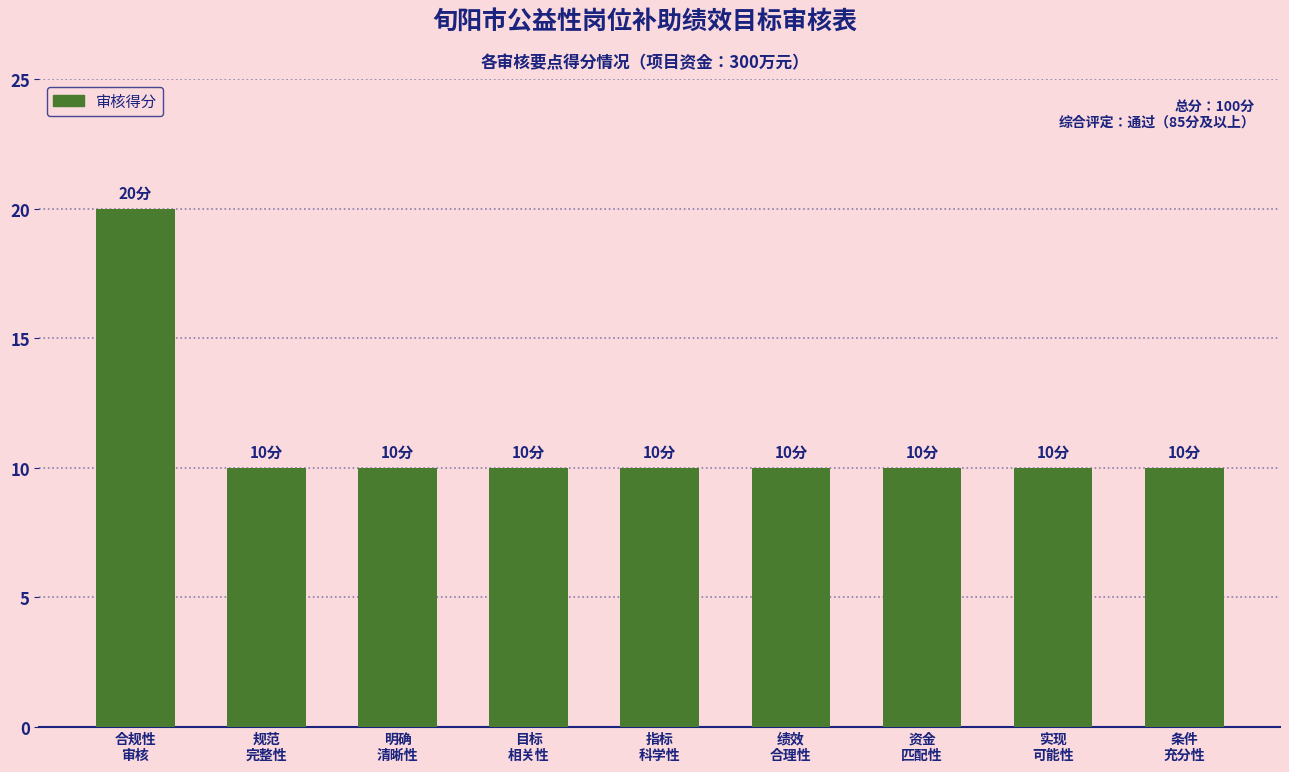

Is it true that the value at 指标
科学性 is 14?

False